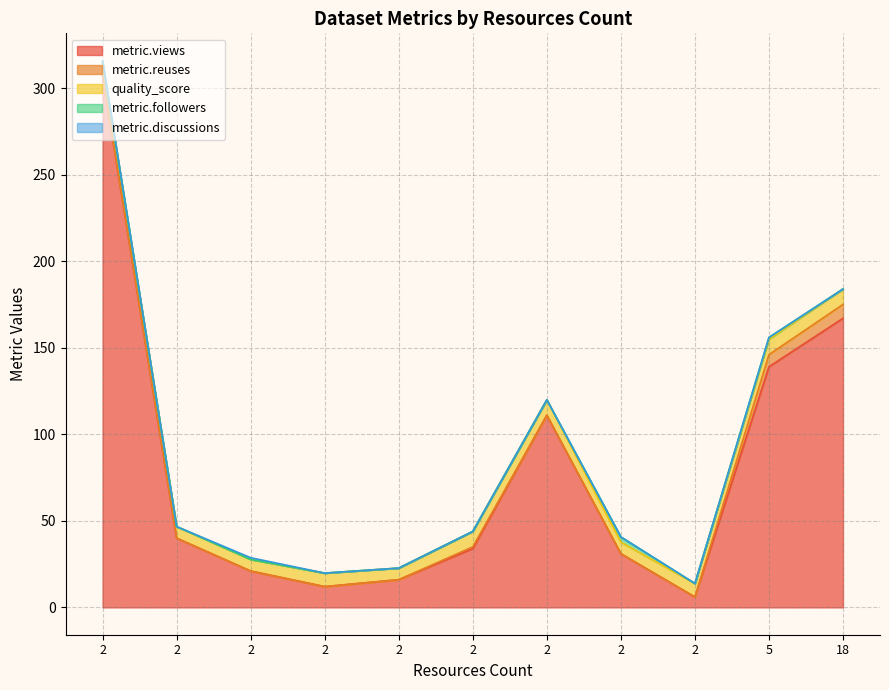

Does the chart display data point markers on the line(s)?

No